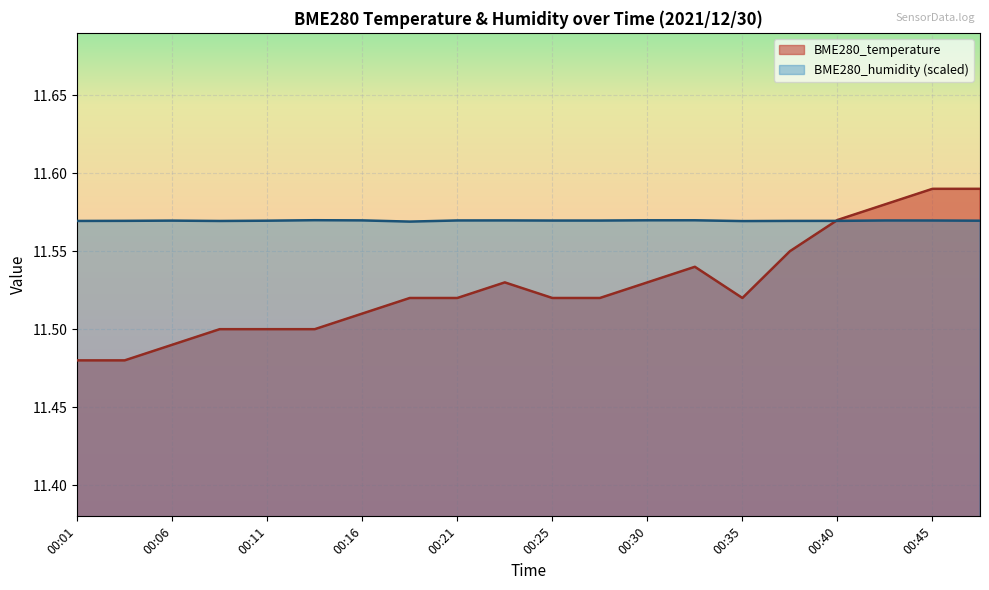

Does the chart display data point markers on the line(s)?

No